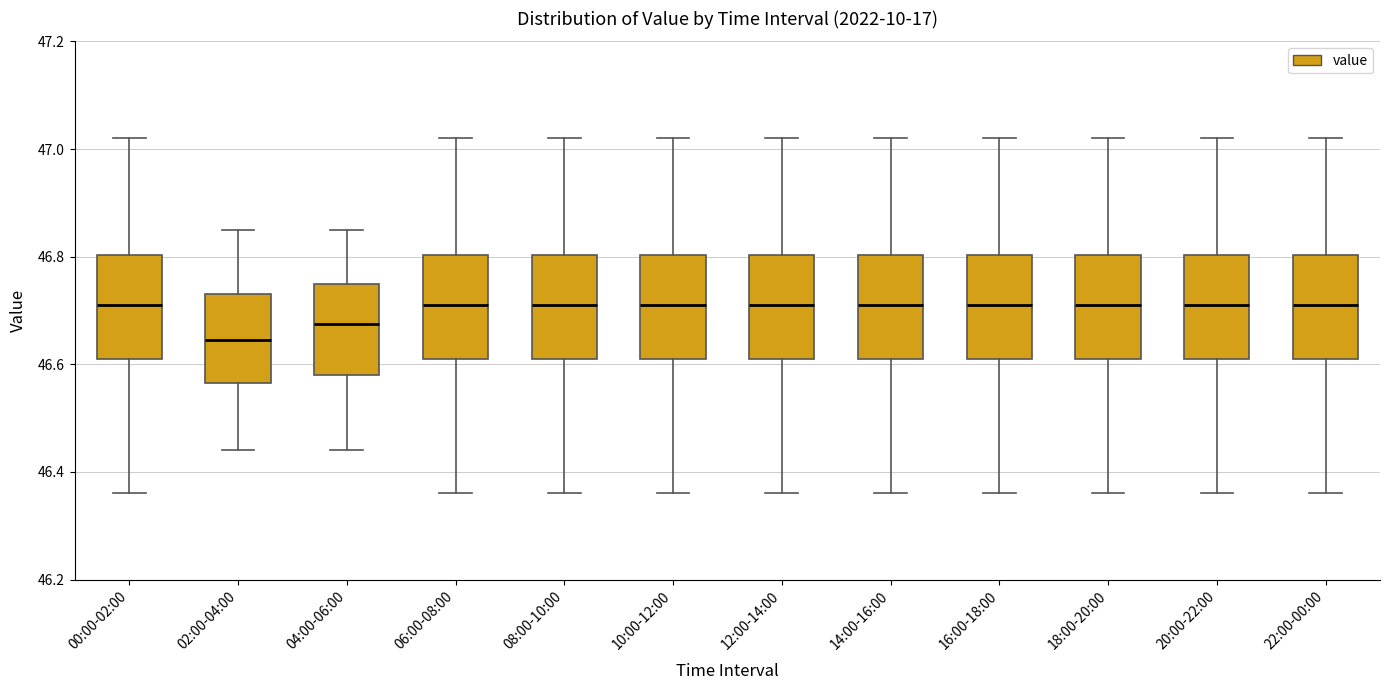

Reading left to right, transcribe this box plot: for each box, give where its median line is, the range the box spans, and where its two whiskers end, as read against the y-axis. The values are not printed on the chart, so give them approximately, as read against the axis.

00:00-02:00: median 46.72, box 46.62 to 46.80, whiskers 46.36 to 47.02
02:00-04:00: median 46.64, box 46.56 to 46.74, whiskers 46.44 to 46.86
04:00-06:00: median 46.68, box 46.58 to 46.76, whiskers 46.44 to 46.86
06:00-08:00: median 46.72, box 46.62 to 46.80, whiskers 46.36 to 47.02
08:00-10:00: median 46.72, box 46.62 to 46.80, whiskers 46.36 to 47.02
10:00-12:00: median 46.72, box 46.62 to 46.80, whiskers 46.36 to 47.02
12:00-14:00: median 46.72, box 46.62 to 46.80, whiskers 46.36 to 47.02
14:00-16:00: median 46.72, box 46.62 to 46.80, whiskers 46.36 to 47.02
16:00-18:00: median 46.72, box 46.62 to 46.80, whiskers 46.36 to 47.02
18:00-20:00: median 46.72, box 46.62 to 46.80, whiskers 46.36 to 47.02
20:00-22:00: median 46.72, box 46.62 to 46.80, whiskers 46.36 to 47.02
22:00-00:00: median 46.72, box 46.62 to 46.80, whiskers 46.36 to 47.02